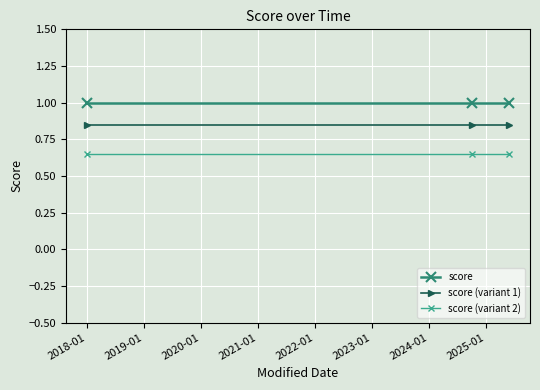

What is the greatest value displayed?

1.0